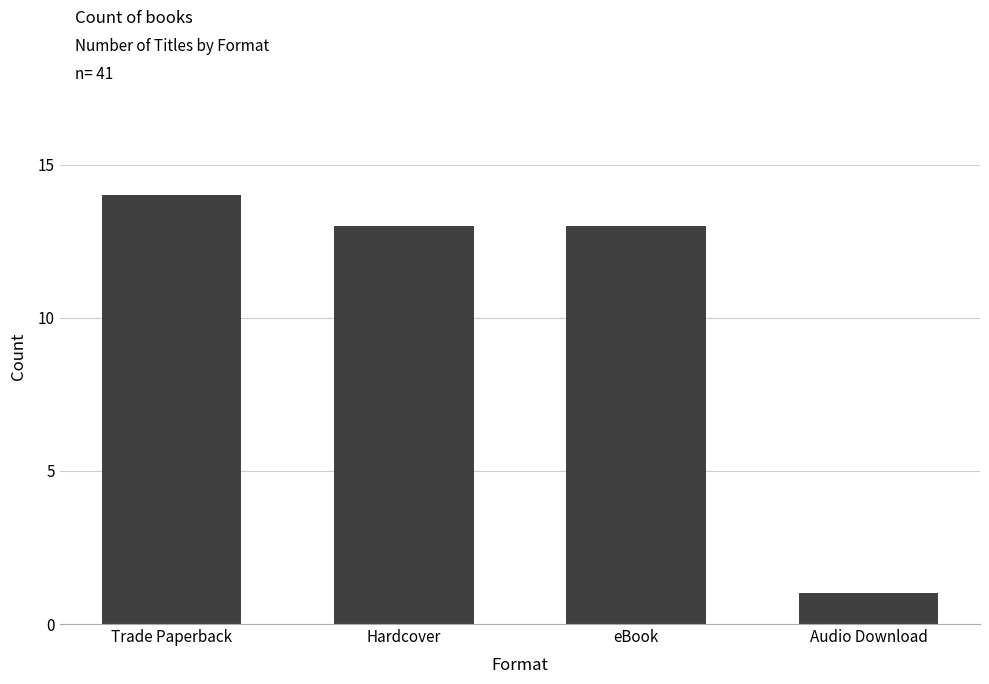

What is the change in value from Hardcover to Audio Download?

-12